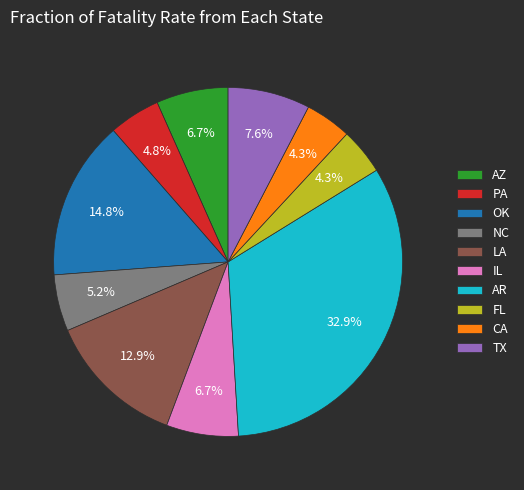

What is the largest slice in the pie chart?

AR